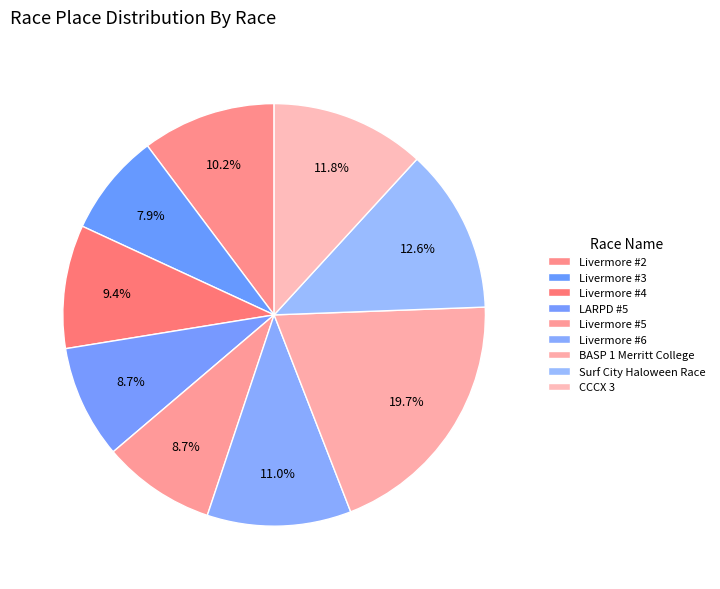

Is it true that Livermore #2 is 20% of the pie?

False